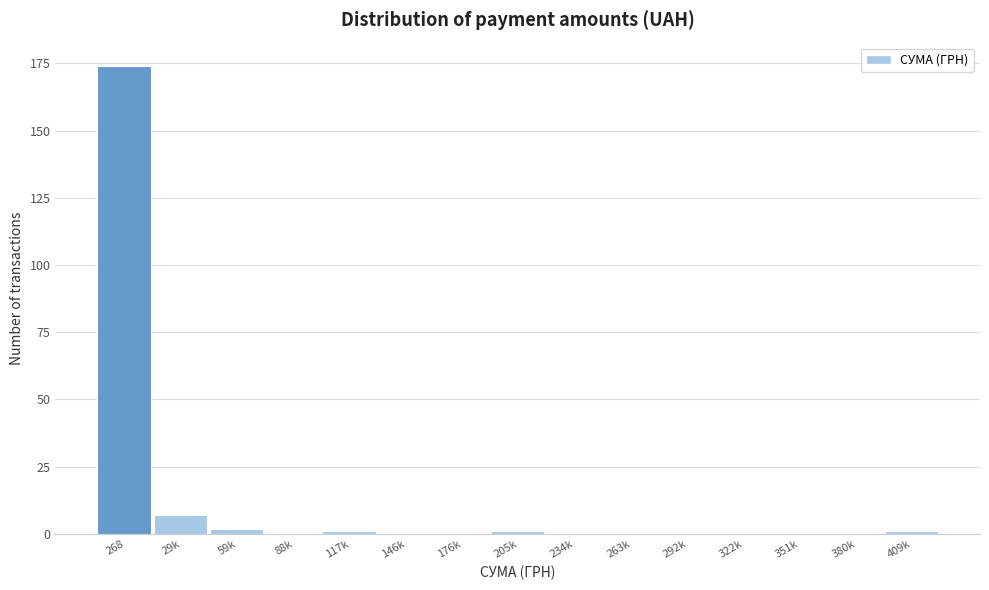

Reading left to right, extract all data points from this chart.

268=174	29k=7	59k=2	88k=0	117k=1	146k=0	176k=0	205k=1	234k=0	263k=0	292k=0	322k=0	351k=0	380k=0	409k=1